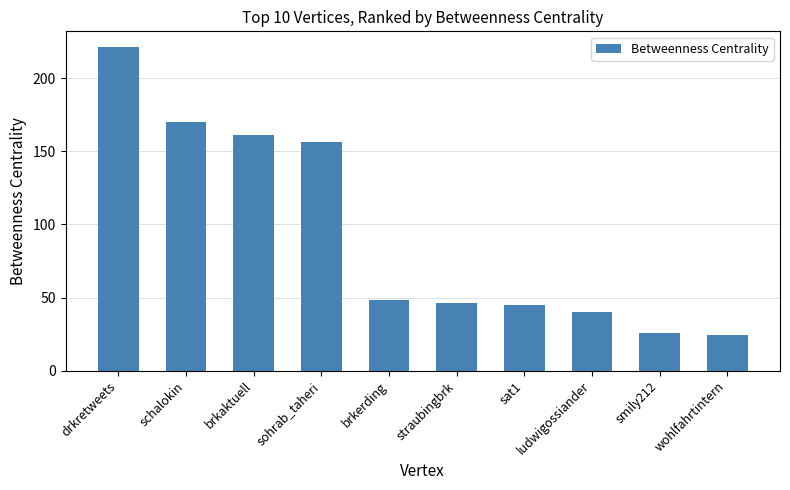

Between sohrab_taheri and brkaktuell, which is larger?

brkaktuell